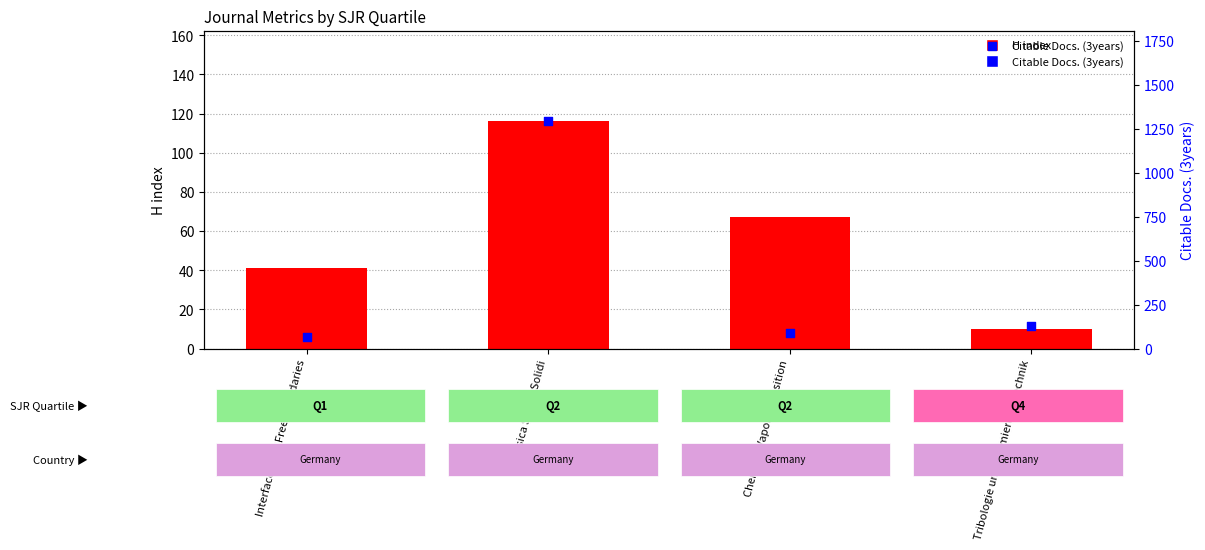

Which series contains the highest Y value?

Citable Docs. (3years)